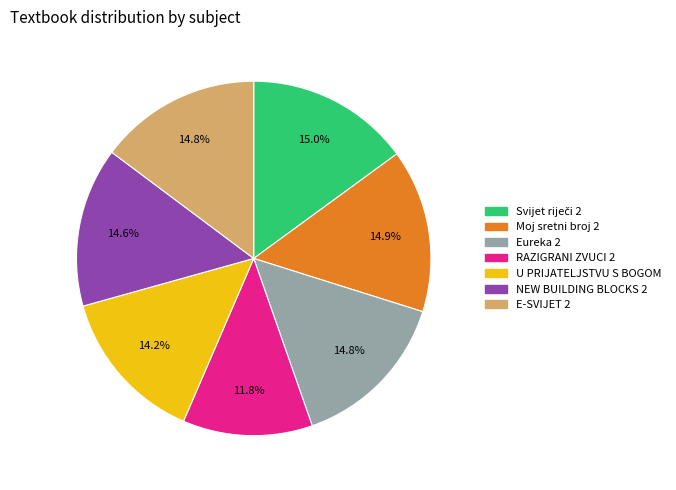

To the nearest percent, what portion does E-SVIJET 2 represent?

15%